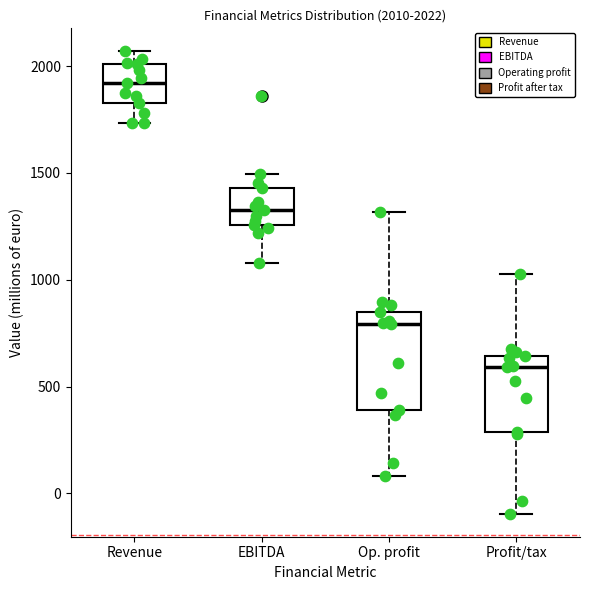

Comparing the boxes themselves (not the whiskers), which one is the tallest?

Op. profit